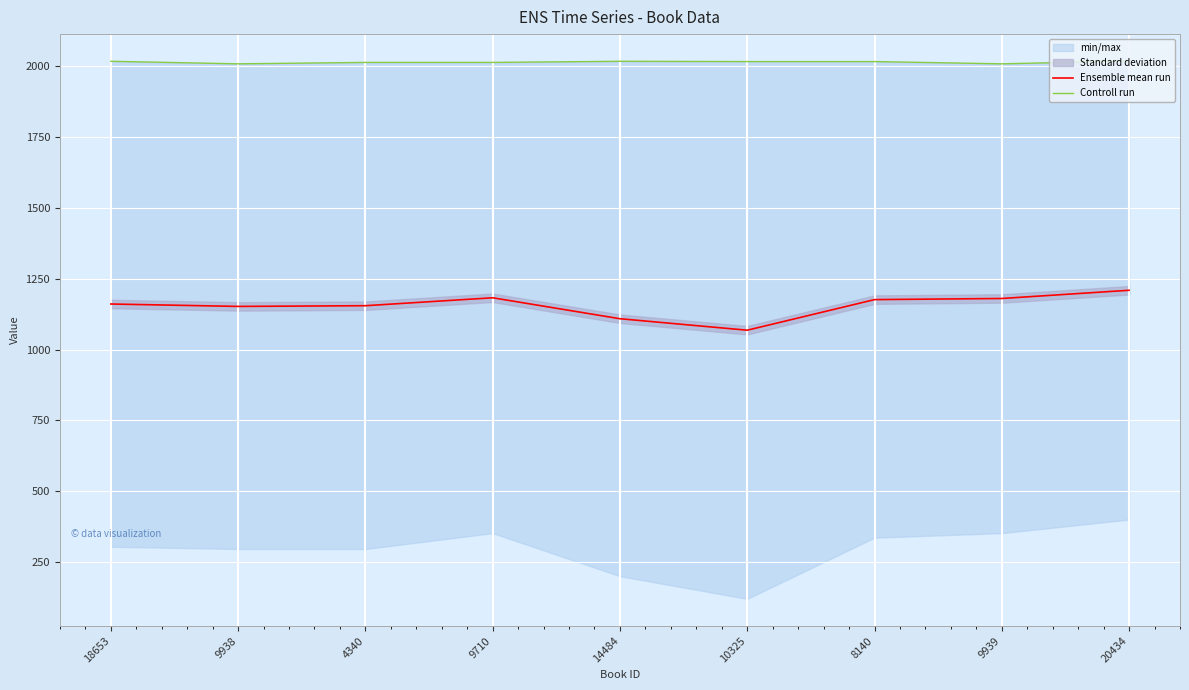

At which label does Ensemble mean run first exceed 1161?

9710